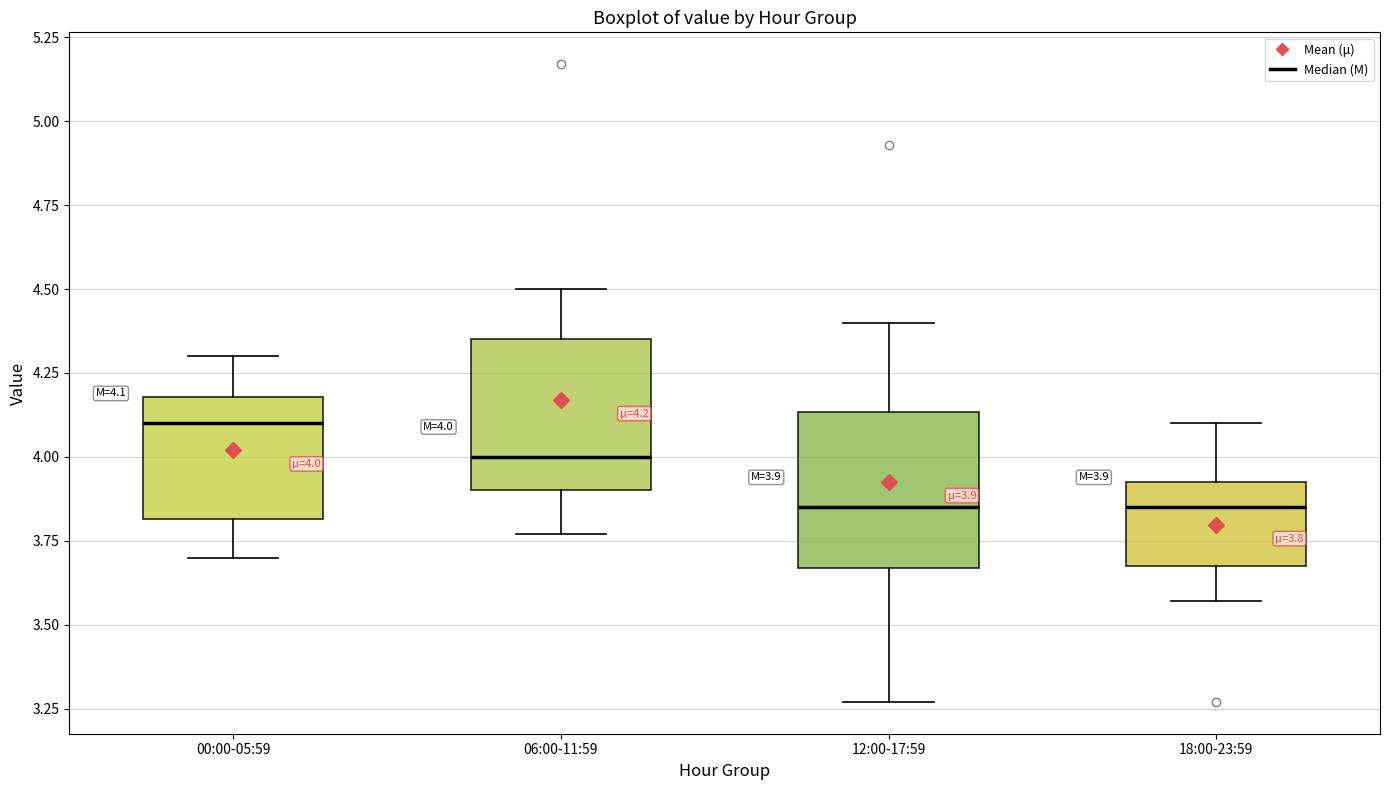

Which box's median line is the highest?

00:00-05:59